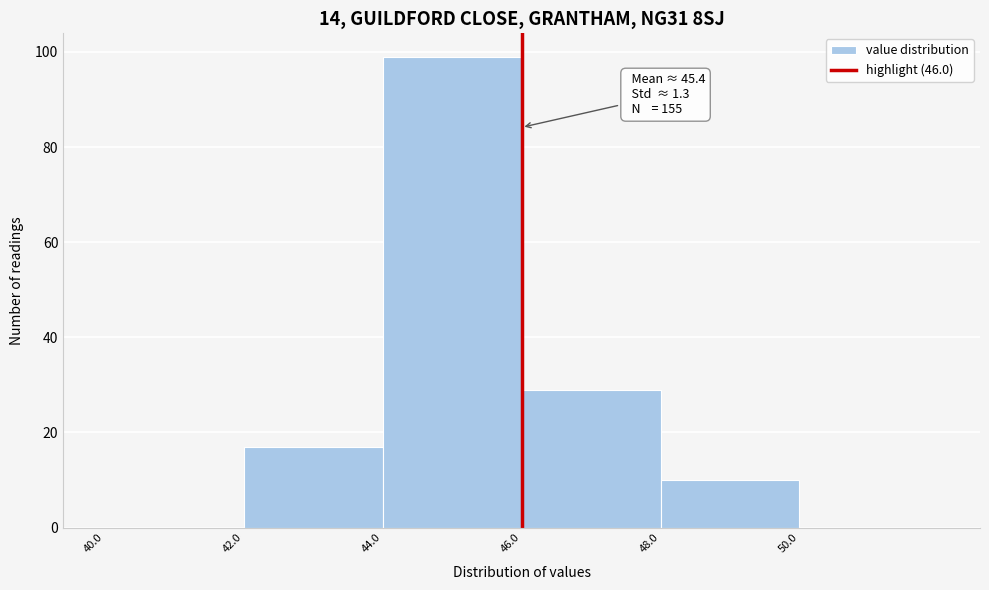

Which range on the x-axis has the tallest bar?

44 to 46